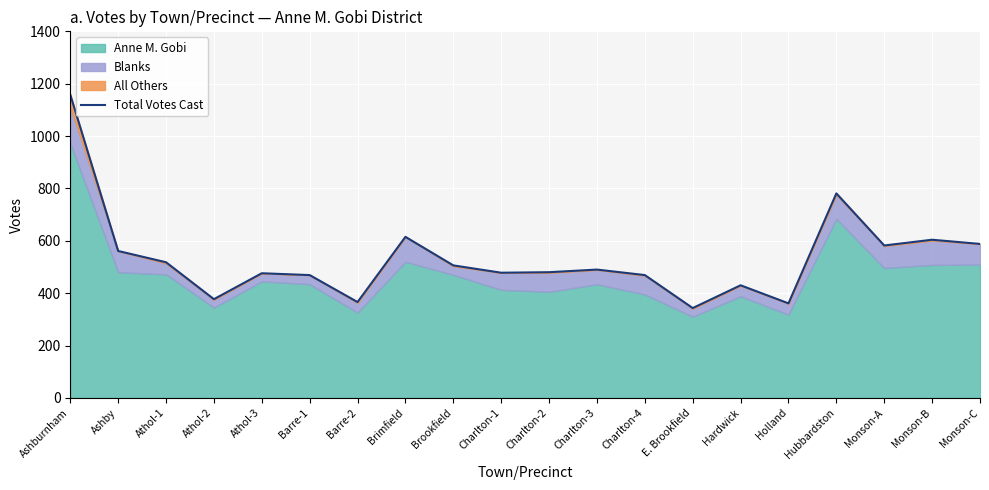

Rank the categories by value from highest to lowest.

Ashburnham, Hubbardston, Brimfield, Monson-B, Monson-C, Monson-A, Ashby, Athol-1, Brookfield, Charlton-3, Charlton-2, Charlton-1, Athol-3, Barre-1, Charlton-4, Hardwick, Athol-2, Barre-2, Holland, E. Brookfield